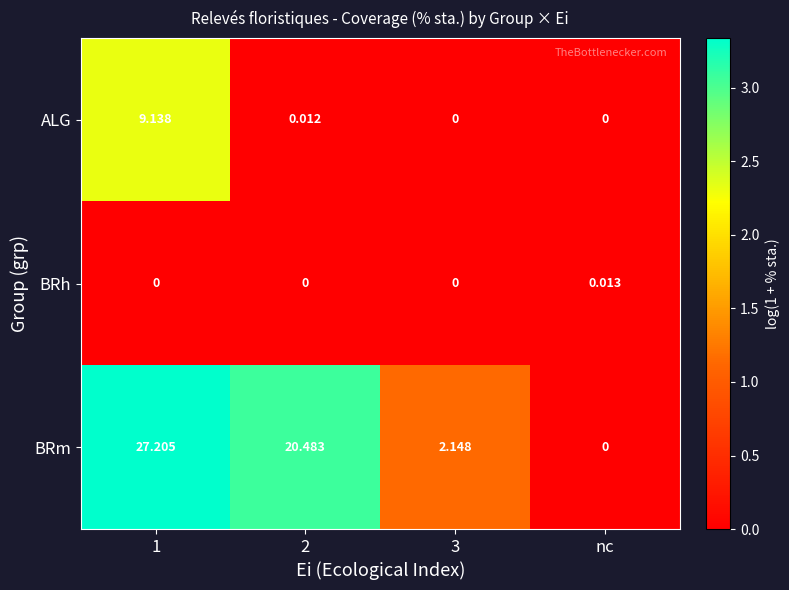

Rank the series by their maximum value, from lowest to highest.

BRh, ALG, BRm